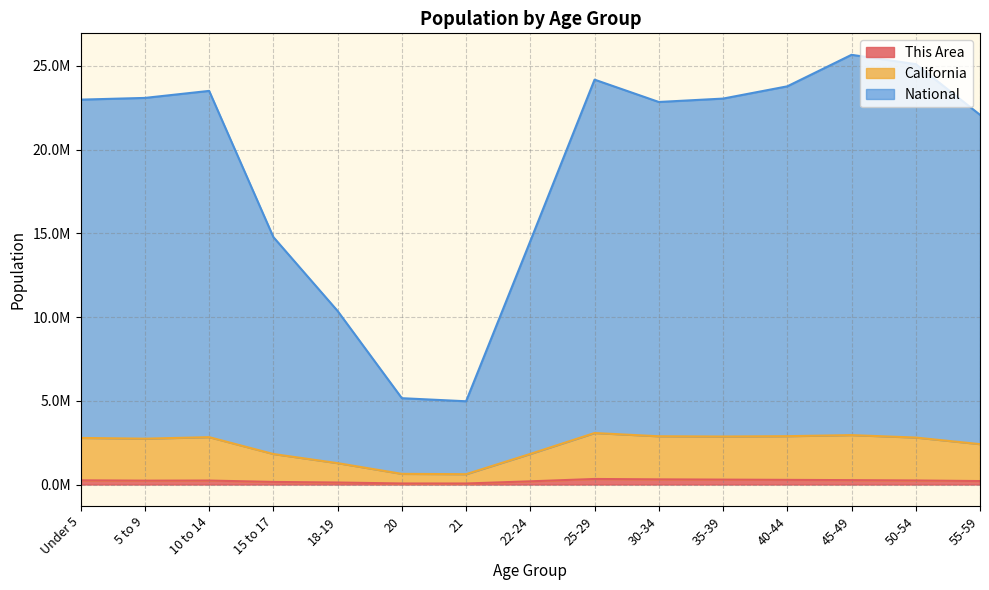

What is the difference between the California values at 22-24 and 15 to 17?

6002